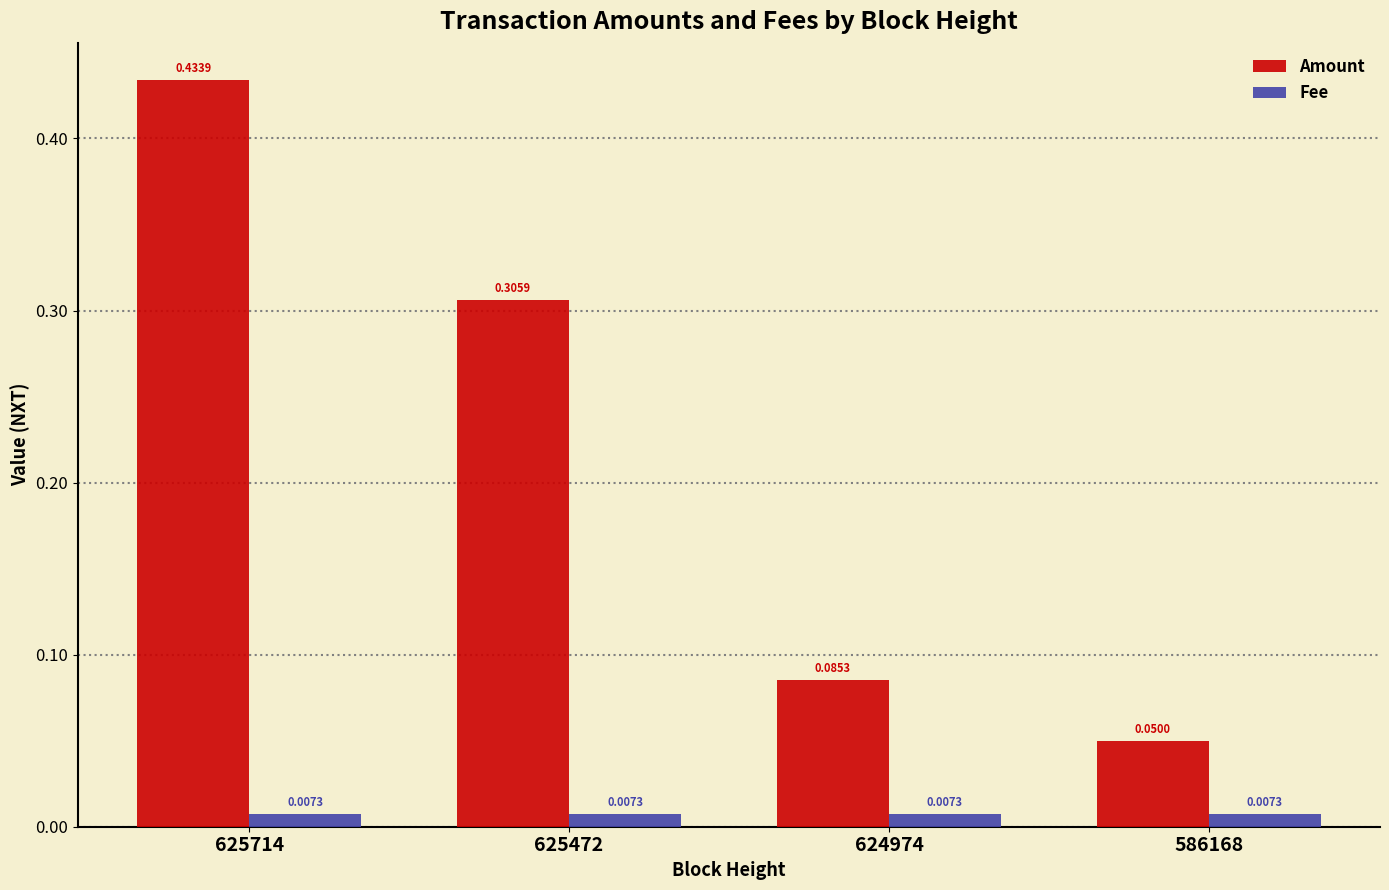

At 624974, list the series in order from largest to smallest.

Amount, Fee